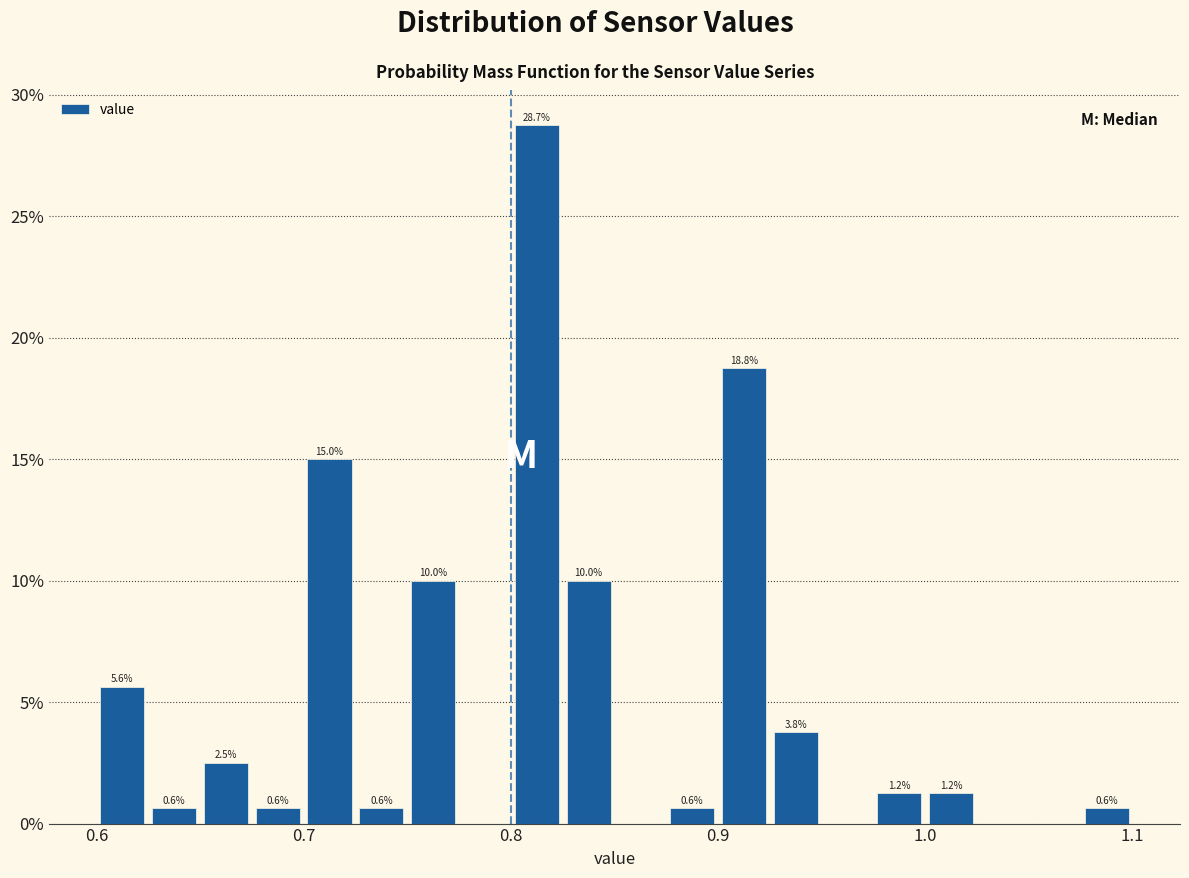

Read against the x-axis, roughly where is the centre of the tallest bar?

0.81